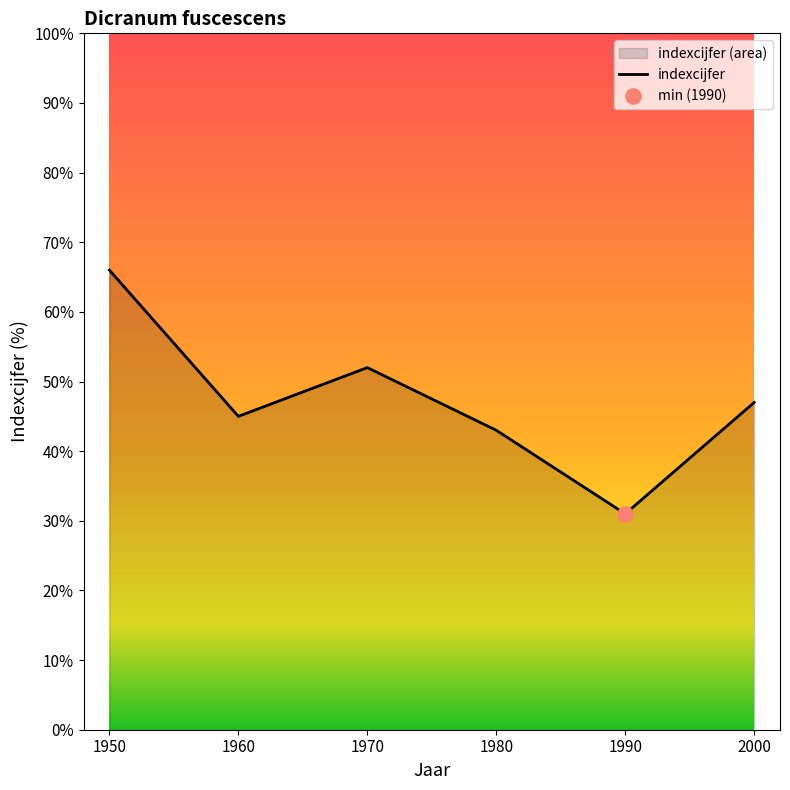

What is the ratio of the value at 2000 to the value at 1980?

1.1